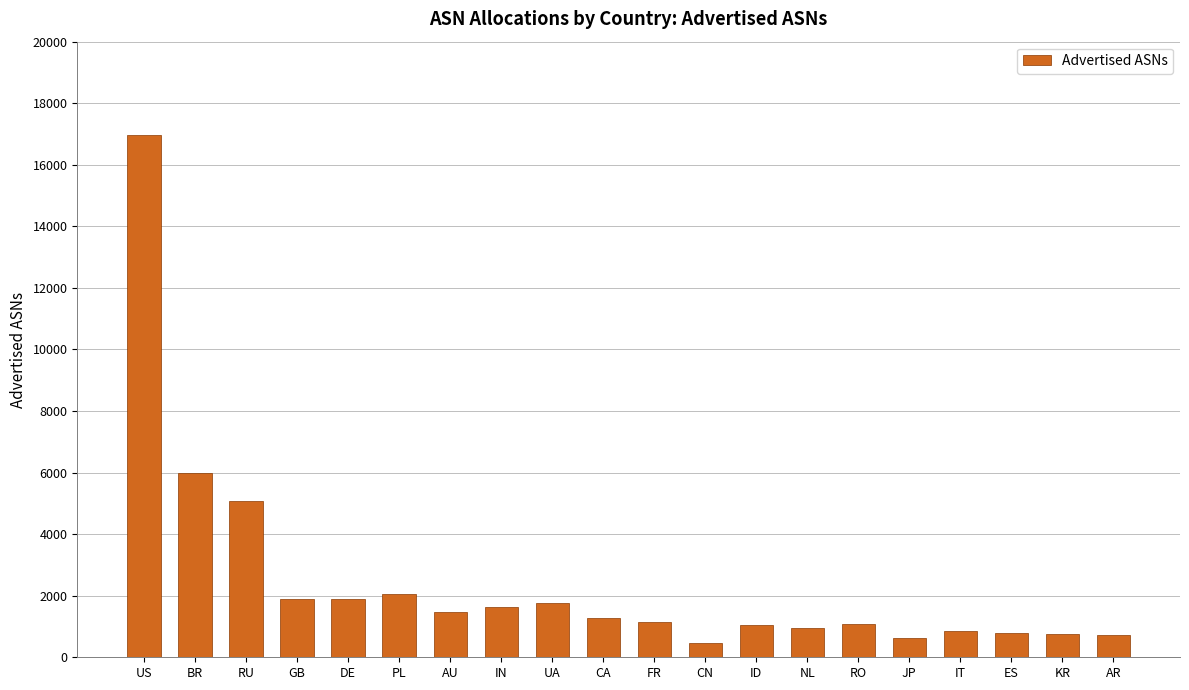

Is it true that the value at US is 6103?

False